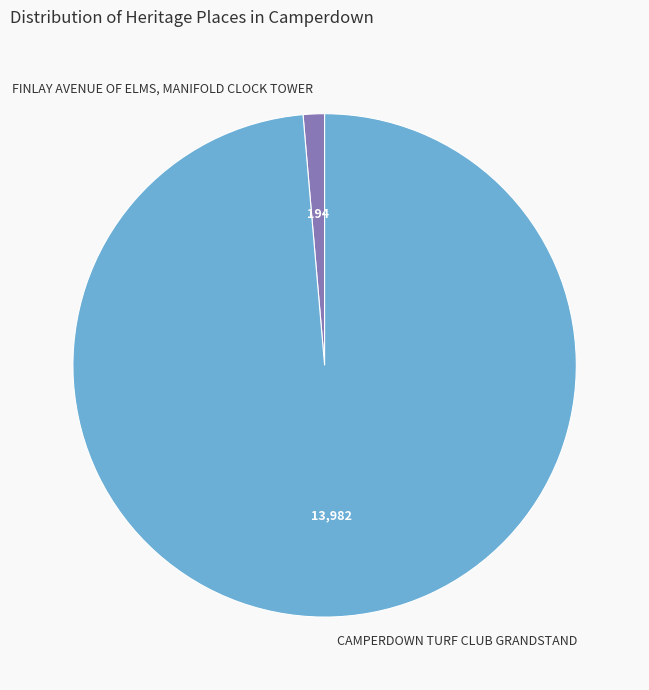

True or false: CAMPERDOWN TURF CLUB GRANDSTAND accounts for 99% of the total.

True